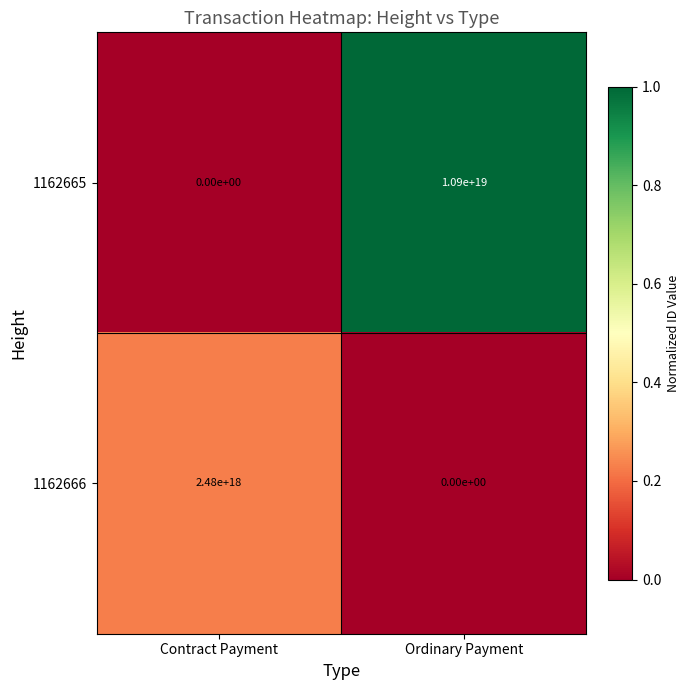

At which category is the sum across all series the highest?

Ordinary Payment